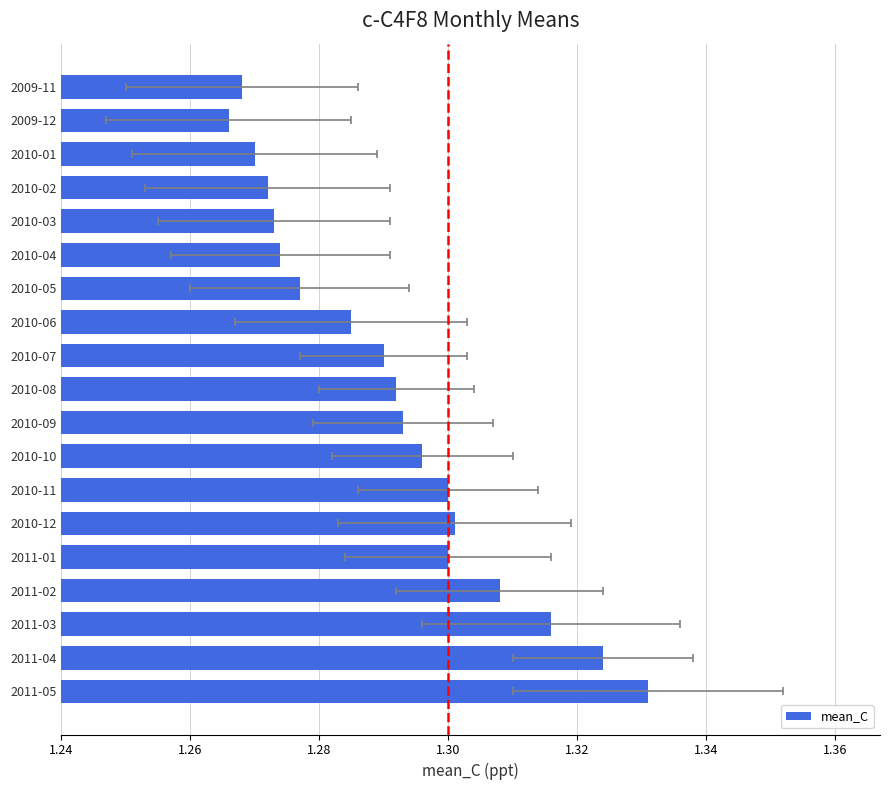

Count the number of data series in this chart.

1